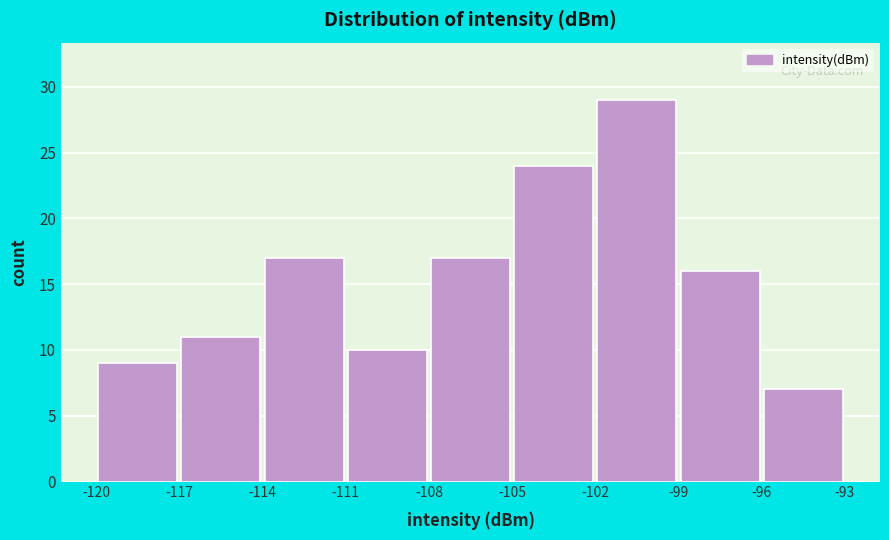

Reading left to right, transcribe this chart: for each bar, give the range it covers on the x-axis and its height. The values are not printed on the chart, so give them approximately, as read against the axis.

-120 to -117: 9
-117 to -114: 11
-114 to -111: 17
-111 to -108: 10
-108 to -105: 17
-105 to -102: 24
-102 to -99: 29
-99 to -96: 16
-96 to -93: 7